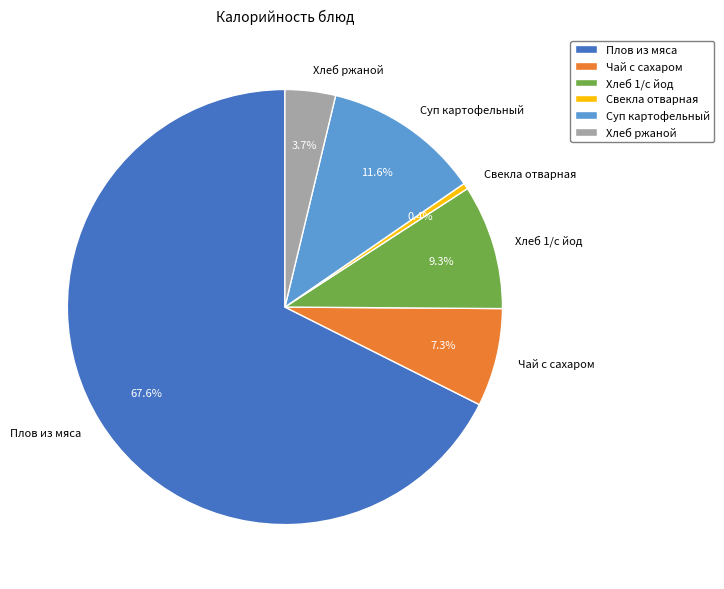

What is the largest slice in the pie chart?

Плов из мяса